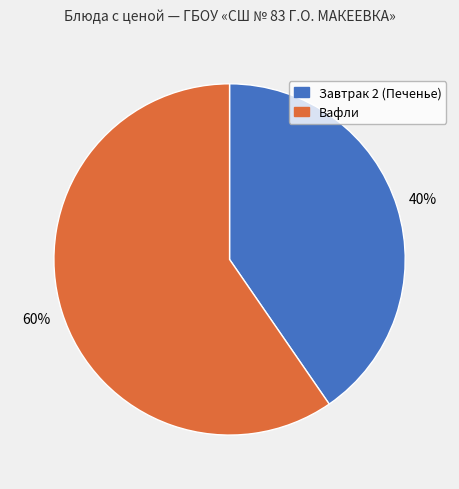

True or false: Завтрак 2 (Печенье) accounts for 40% of the total.

True